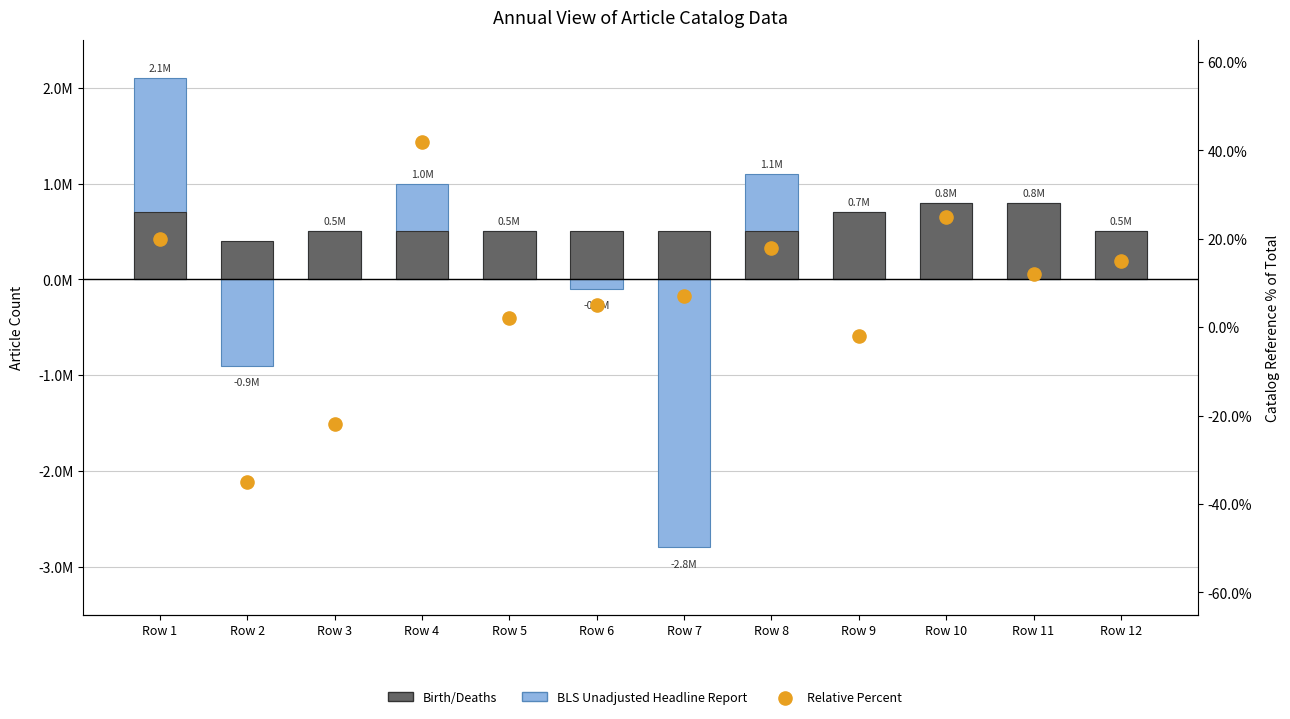

Which series has the largest Y range (max minus min)?

Relative Percent